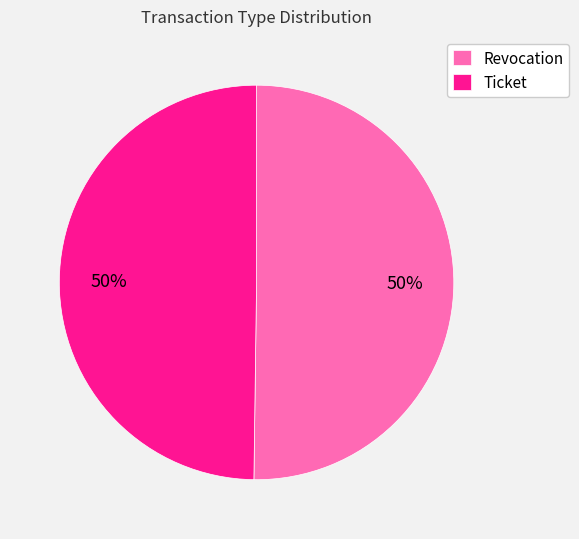

The Revocation slice represents 50% of the pie. True or false?

True